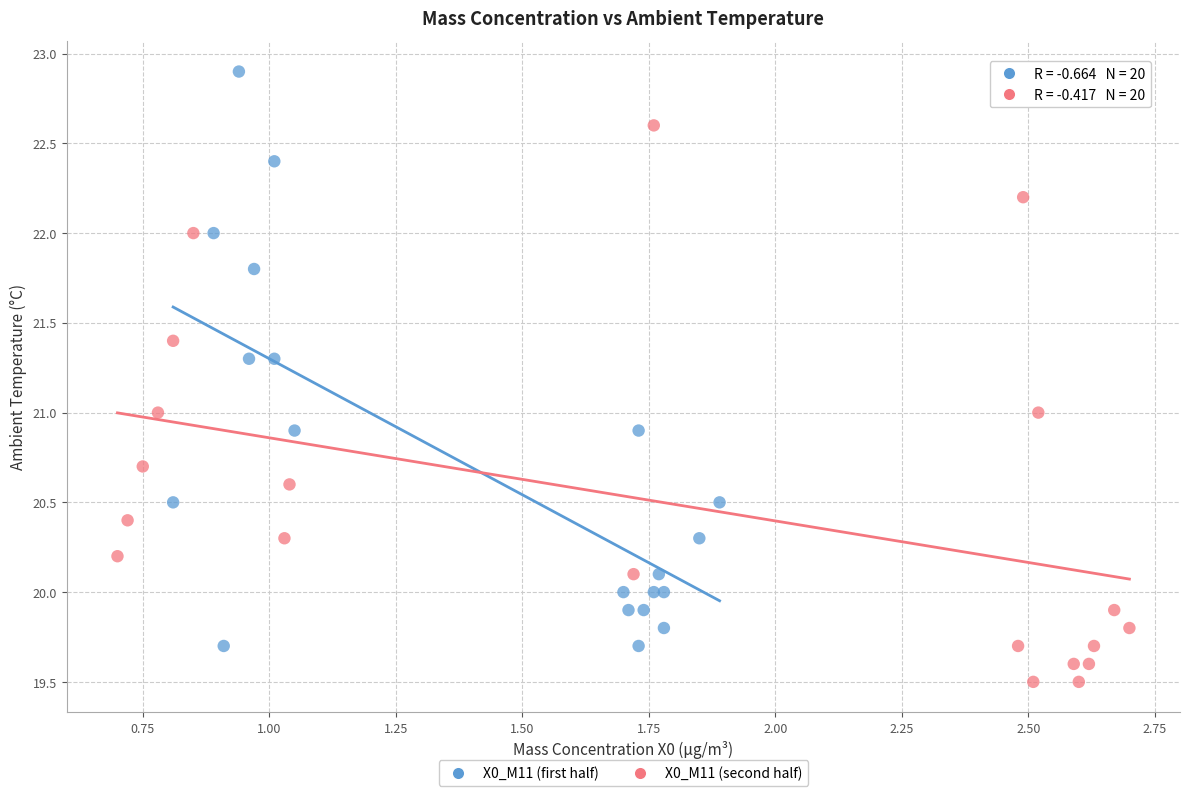

Which series contains the highest Y value?

X0_M11 (first half)